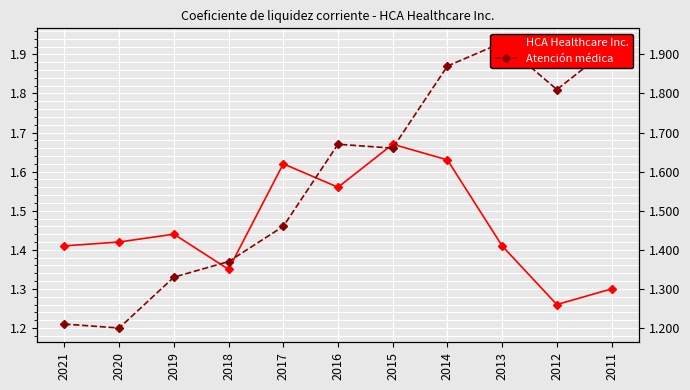

Count the number of data series in this chart.

2